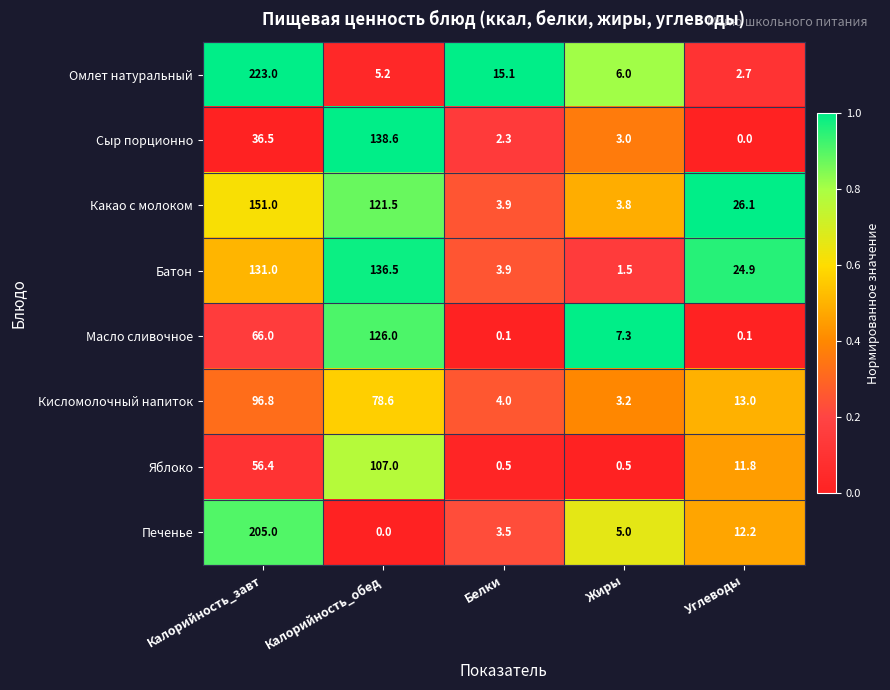

True or false: Батон has a value of 3.9 at Белки.

True